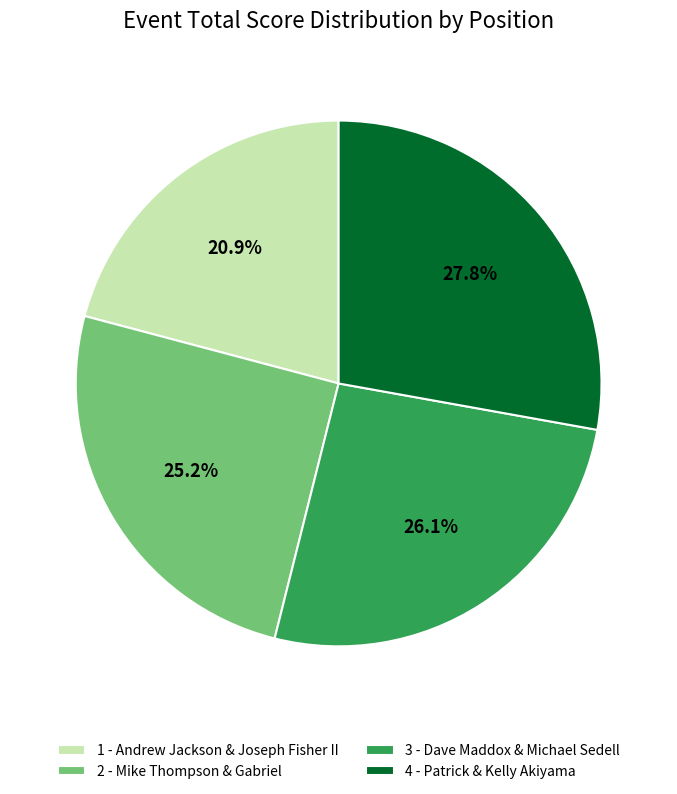

Which slice is the smallest?

1 - Andrew Jackson & Joseph Fisher II